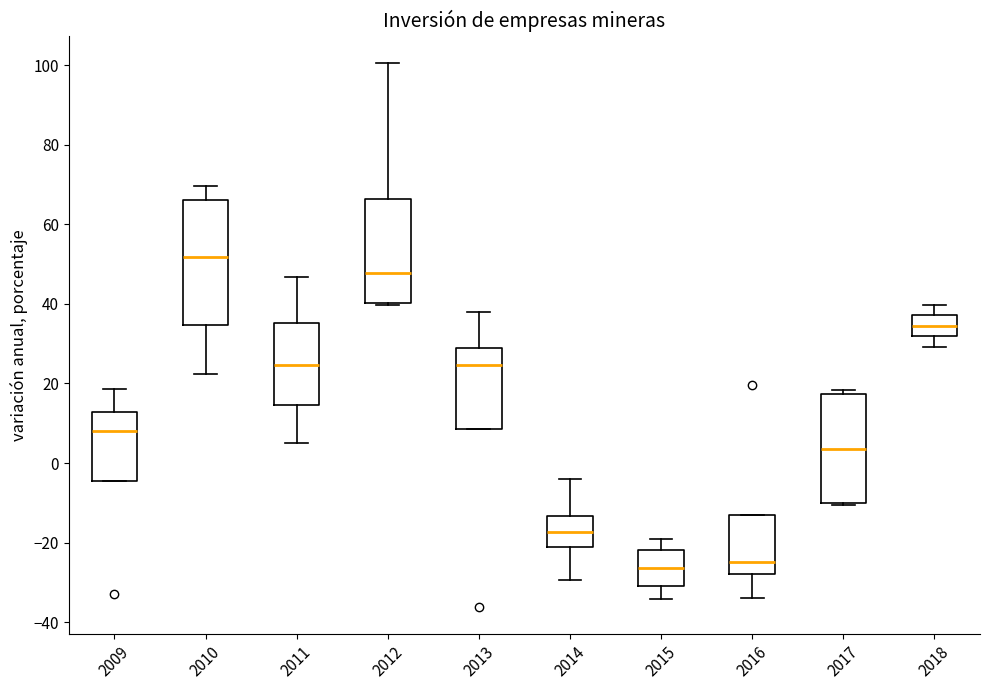

Reading left to right, transcribe this box plot: for each box, give where its median line is, the range the box spans, and where its two whiskers end, as read against the y-axis. The values are not printed on the chart, so give them approximately, as read against the axis.

2009: median 8, box -4 to 12, whiskers -4 to 18
2010: median 52, box 34 to 66, whiskers 22 to 70
2011: median 24, box 14 to 36, whiskers 4 to 46
2012: median 48, box 40 to 66, whiskers 40 (just below the box's lower edge) to 100
2013: median 24, box 8 to 28, whiskers 8 to 38
2014: median -18, box -22 to -14, whiskers -30 to -4
2015: median -26, box -32 to -22, whiskers -34 to -18
2016: median -24, box -28 to -14, whiskers -34 to -14
2017: median 4, box -10 to 18, whiskers -10 to 18 (just above the box's upper edge)
2018: median 34, box 32 to 38, whiskers 30 to 40